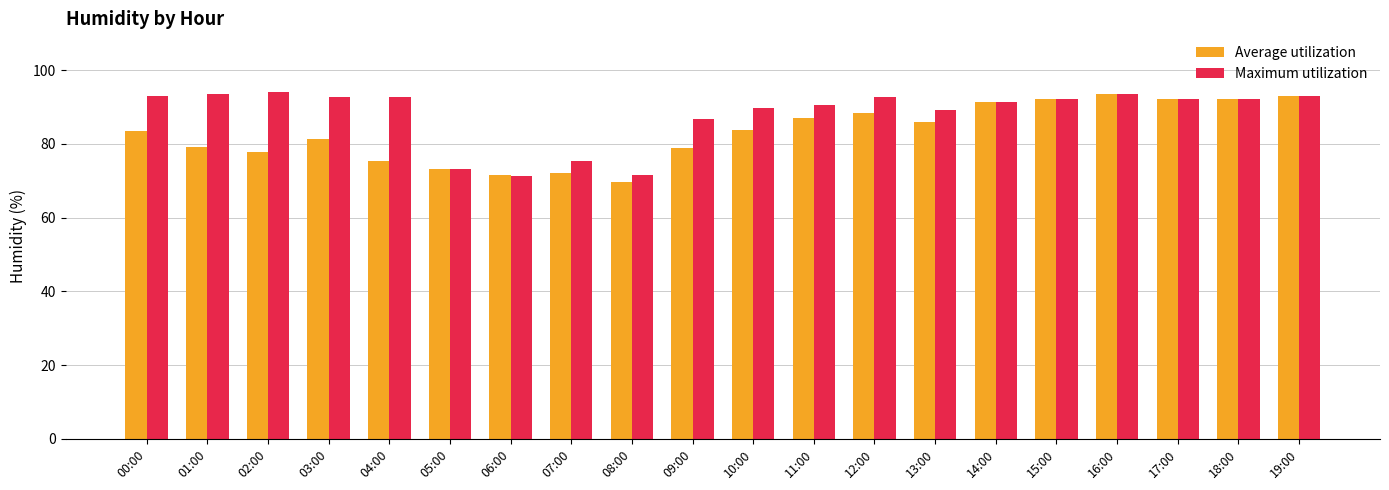

List the series in order of their overall mean, lowest first.

Average utilization, Maximum utilization